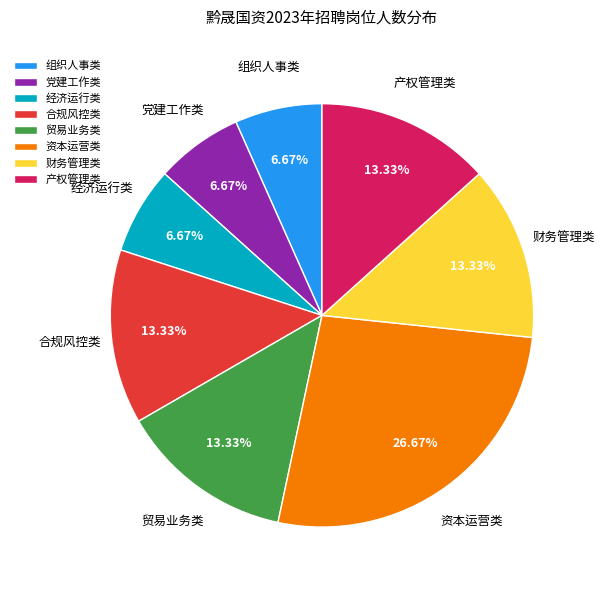

Count the number of slices in the pie.

8